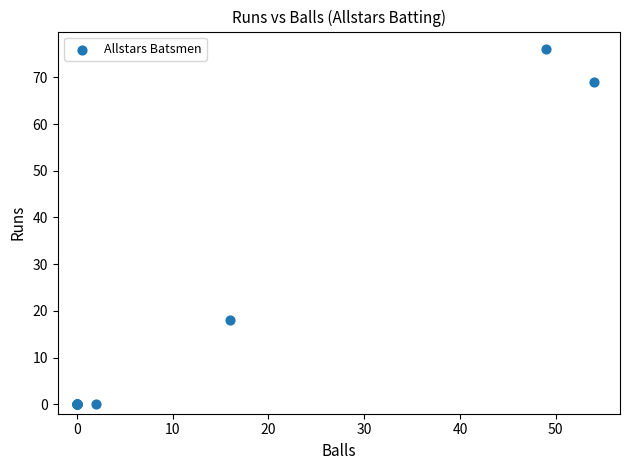

What Y value in the scatter plot is closest to 38?

18